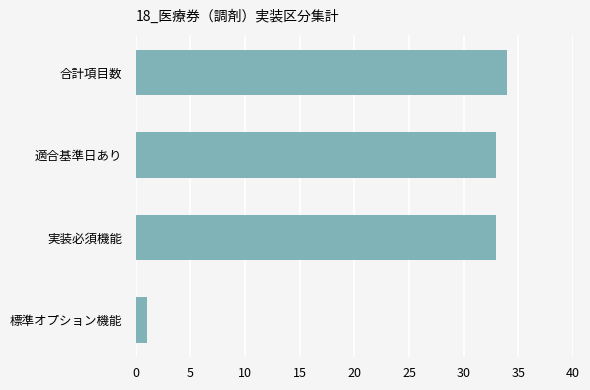

What is the sum of the values at 合計項目数 and 適合基準日あり?

67